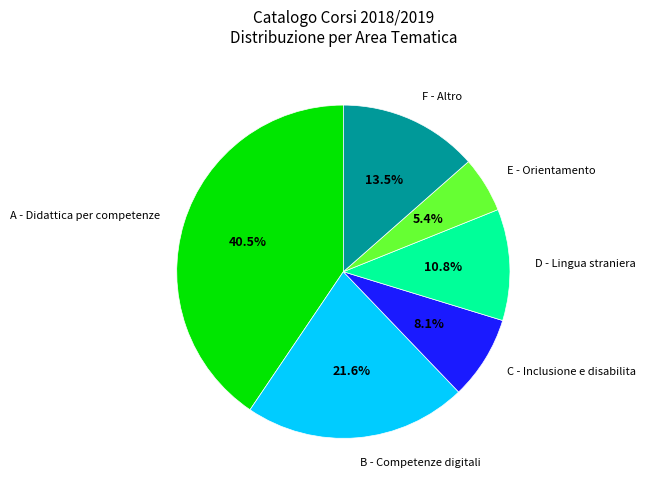

Approximately how many times larger is the value at F - Altro compared to C - Inclusione e disabilita?

1.7